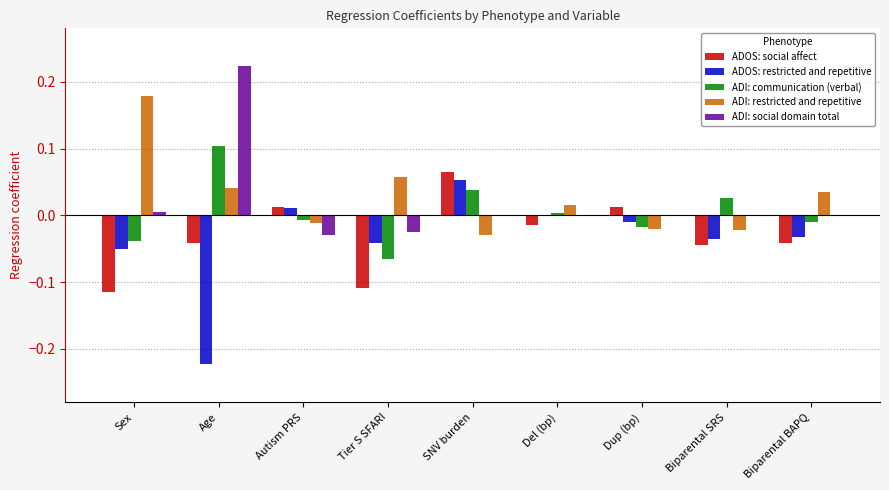

Is the value of ADI: restricted and repetitive at Autism PRS greater than the value of ADI: social domain total at Biparental BAPQ?

No